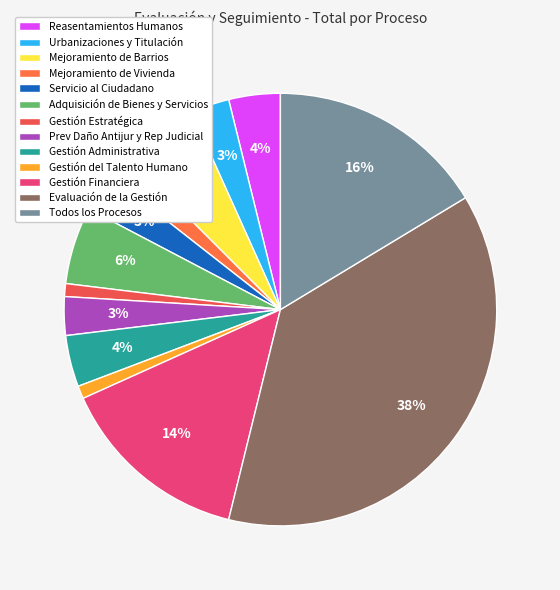

Which category has the biggest portion of the pie?

Evaluación de la Gestión